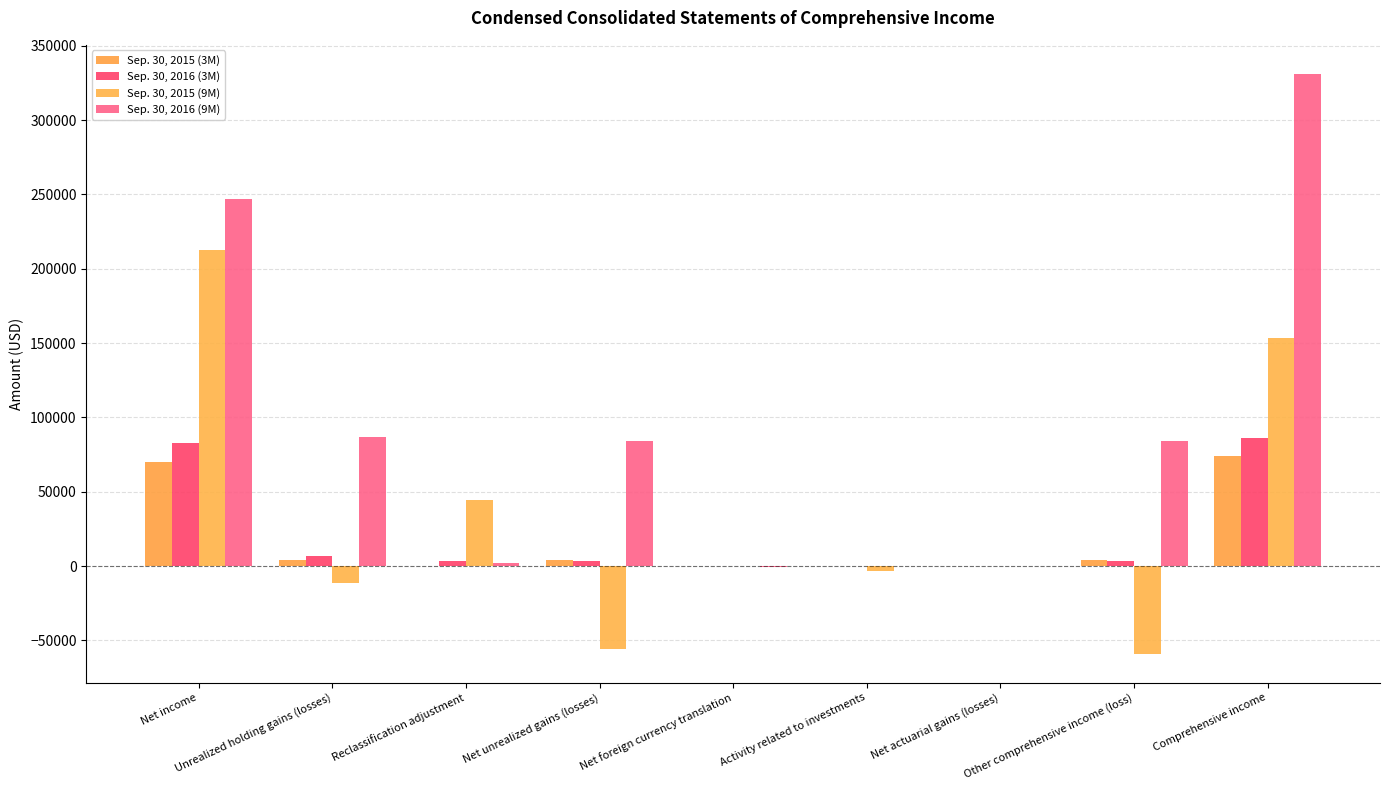

Reading left to right, transcribe all the data shown in this chart.

Sep. 30, 2015 (3M): 70091	4012	-223	4235	-120	0	0	4115	74206
Sep. 30, 2016 (3M): 82803	6943	3695	3248	-36	0	156	3368	86171
Sep. 30, 2015 (9M): 212396	-11154	44408	-55562	-88	-3254	0	-58904	153492
Sep. 30, 2016 (9M): 247164	86614	2296	84318	-346	0	-22	83950	331114